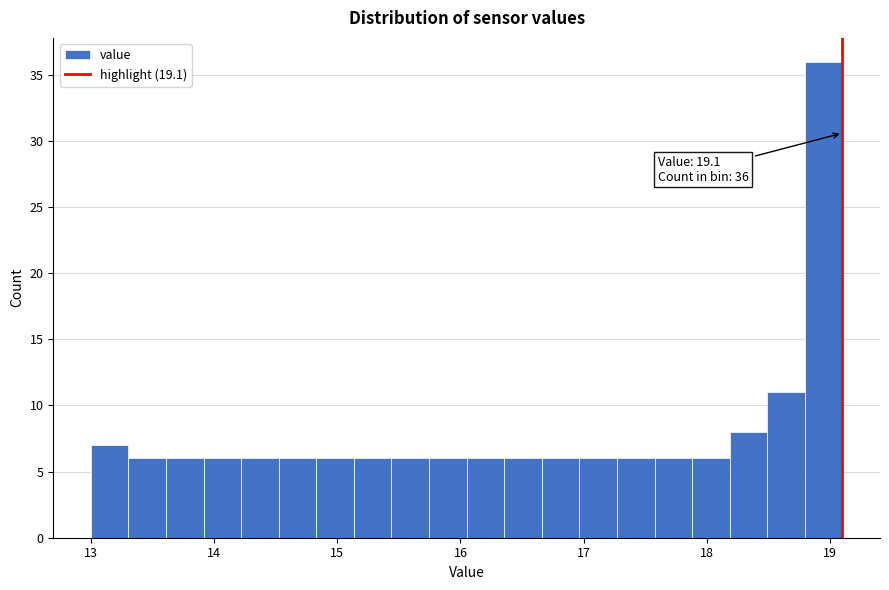

Around what value on the x-axis is the tallest bar? Give the approximate position of its centre, as read against the axis.

18.9